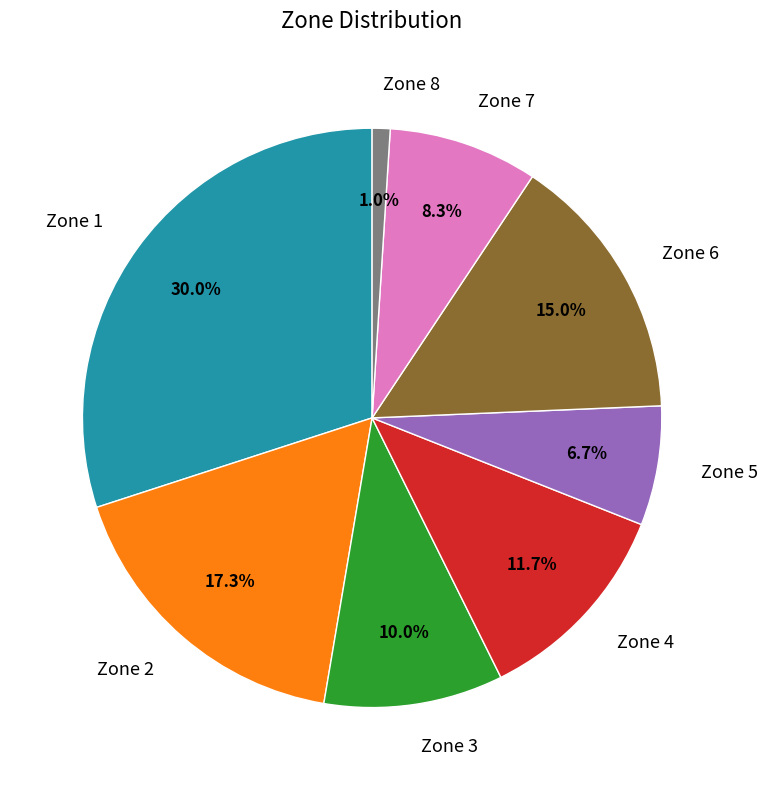

Which slice is the smallest?

Zone 8